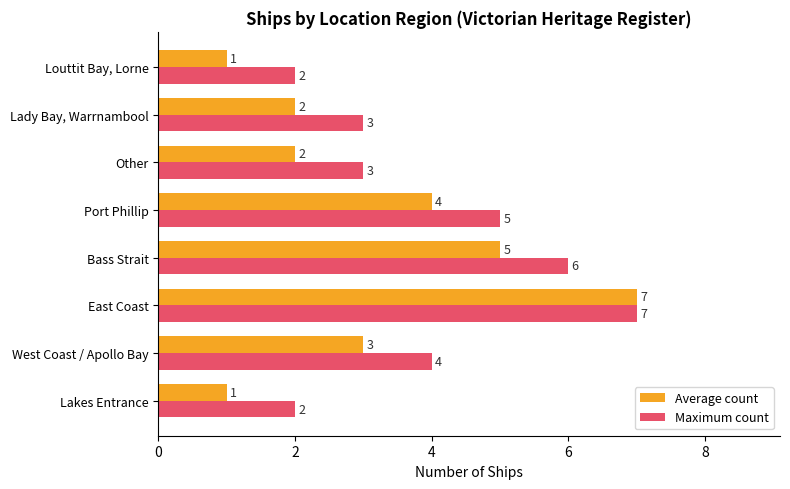

What is the difference between the second highest and second lowest values in the Average count series?

4